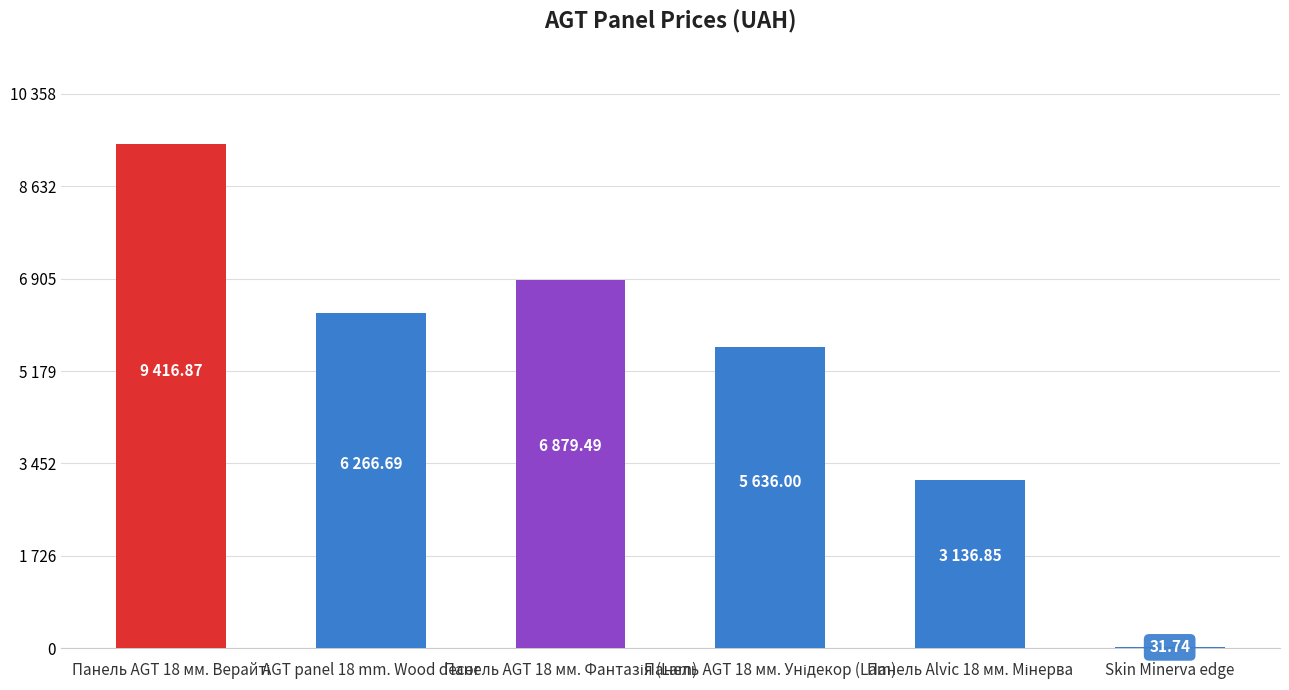

How many values exceed 6266?

3